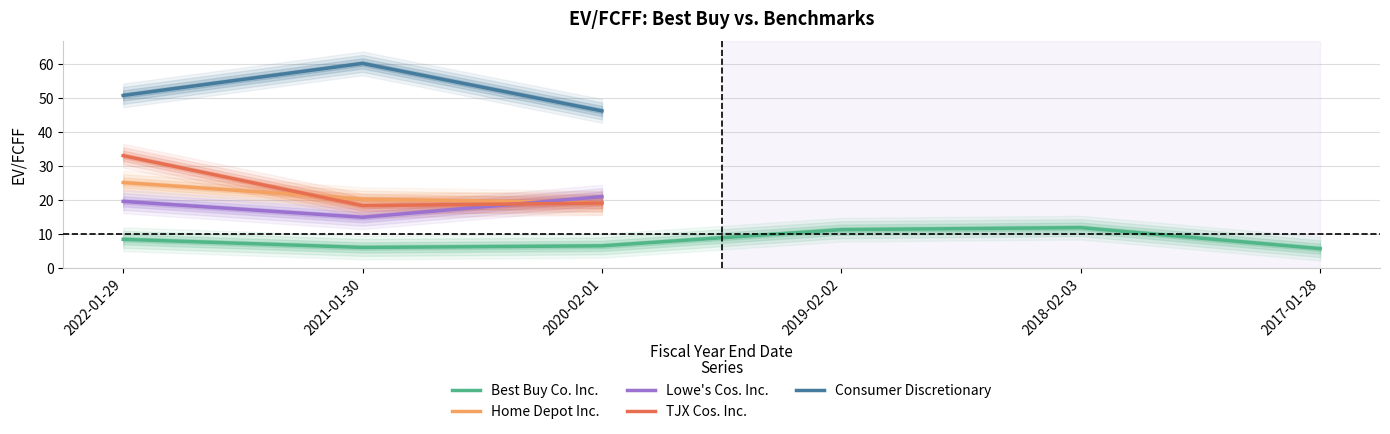

Where is the first local maximum for Best Buy Co. Inc.?

2018-02-03